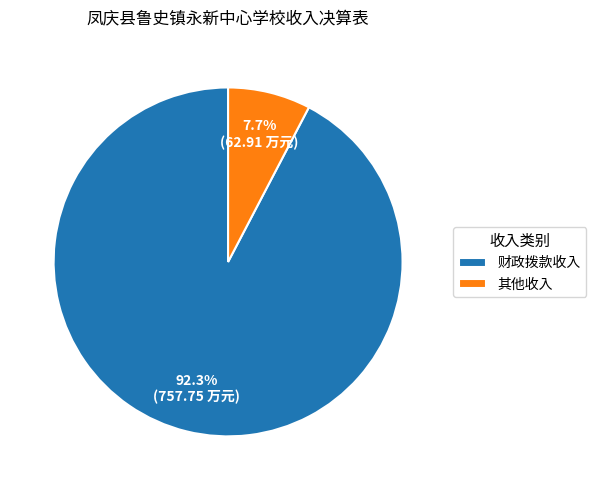

Combined, what portion of the pie is 其他收入 and 财政拨款收入?

100.0%